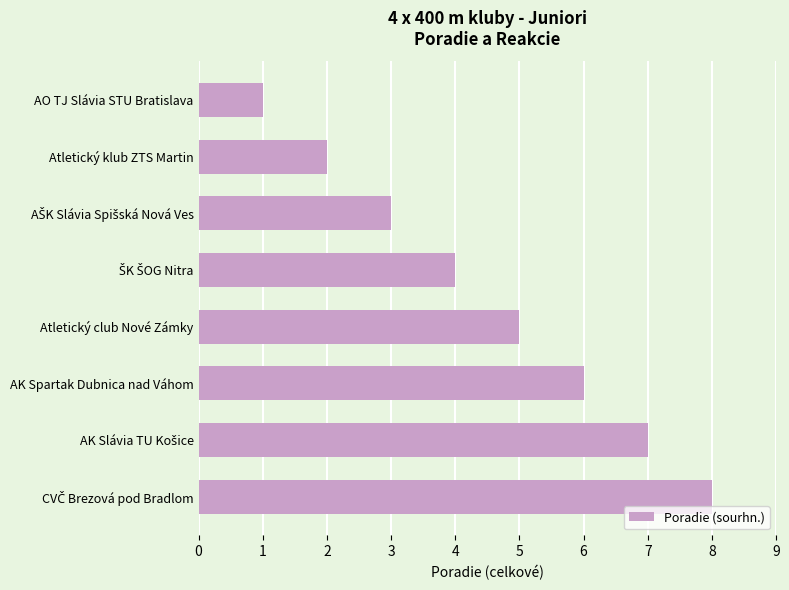

Is it true that the value at AO TJ Slávia STU Bratislava is 1?

True